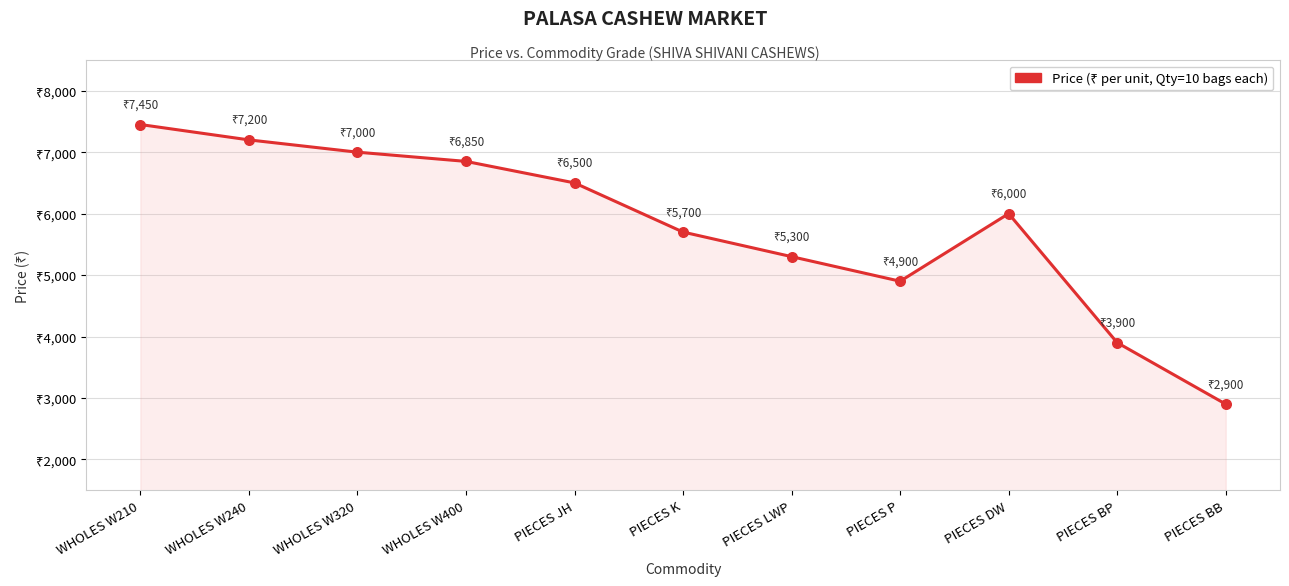

What is the change in value from PIECES P to PIECES DW?

+1100